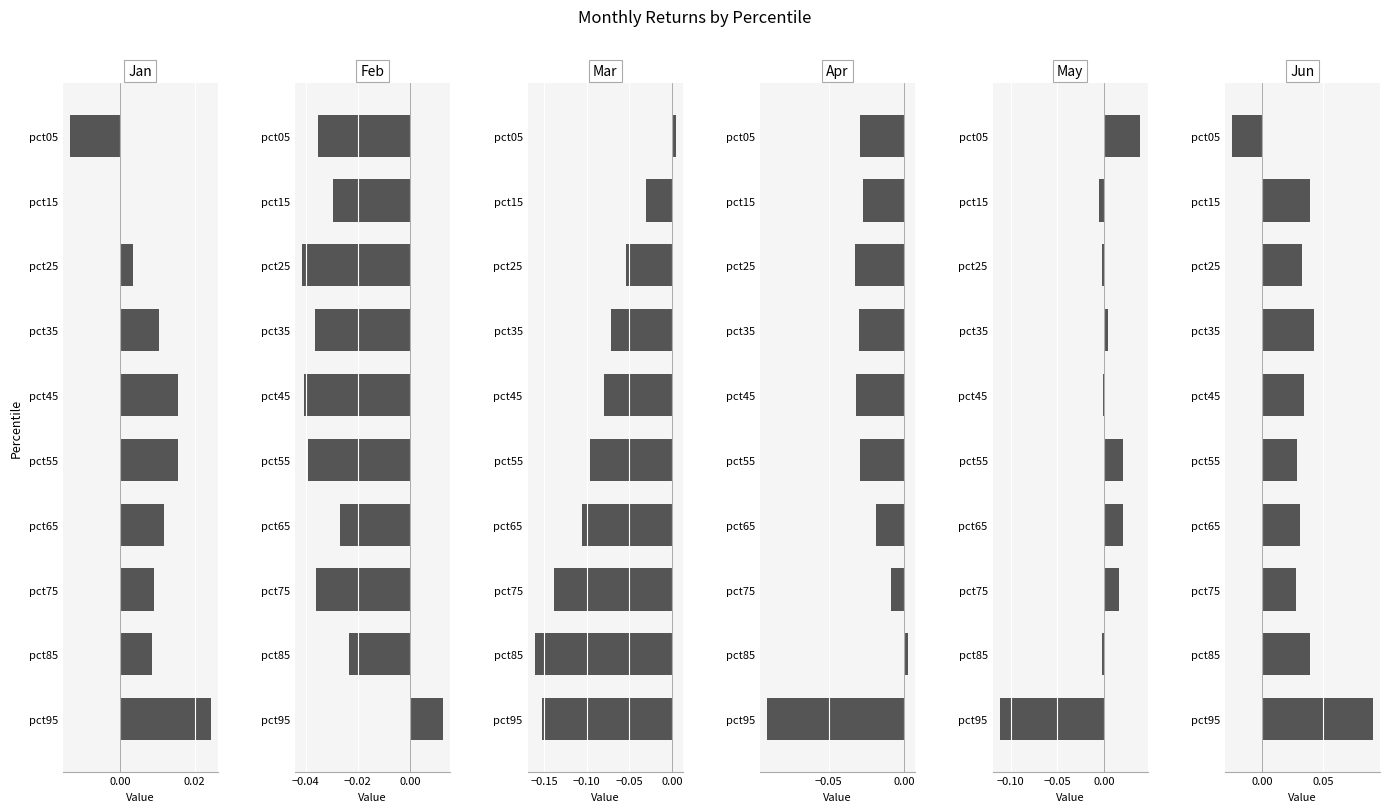

Which series changed the most between pct45 and pct75?

Mar